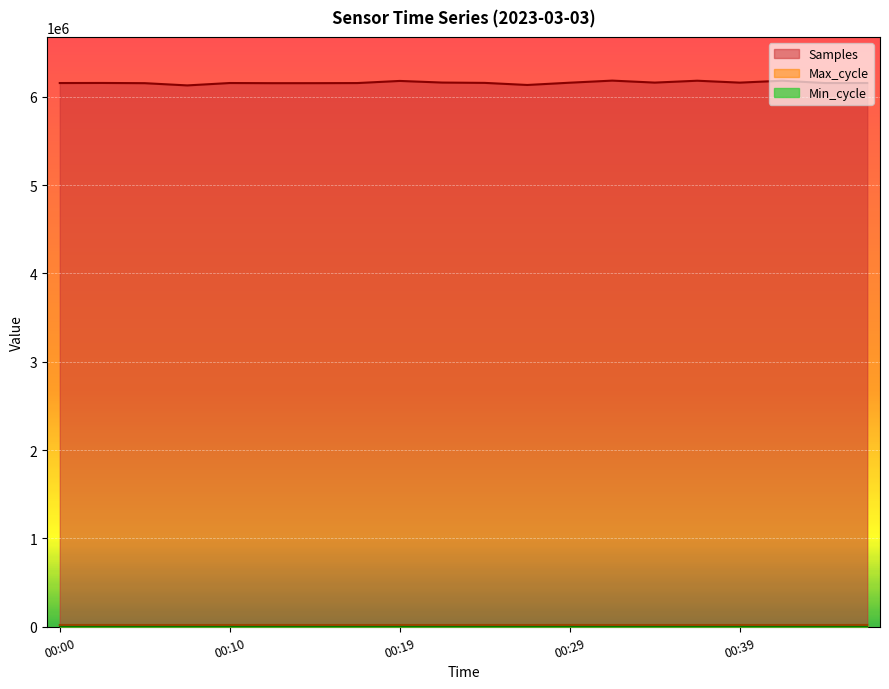

Read the Max_cycle value at 00:41.

19987